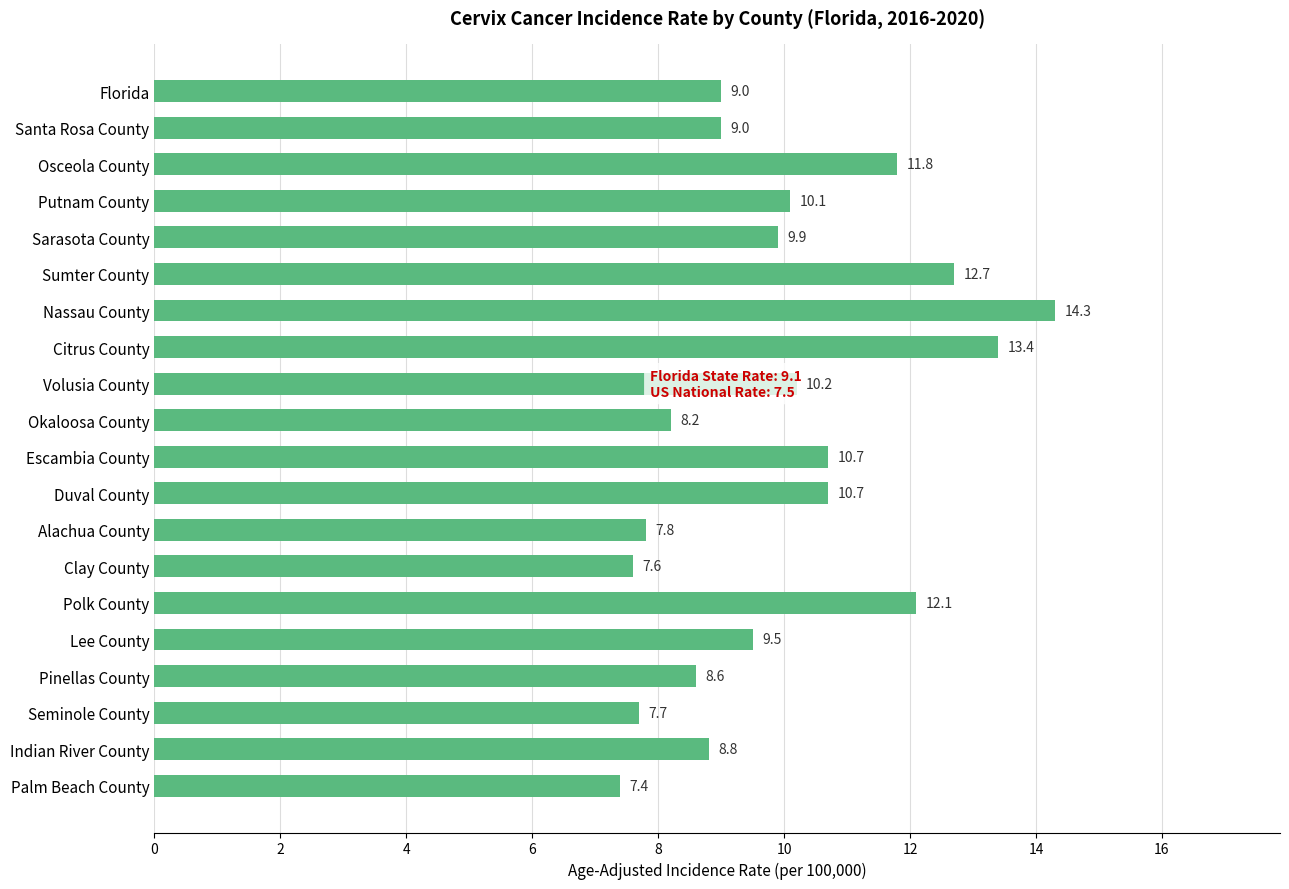

What is the label of the 3rd bar from the bottom?

Seminole County